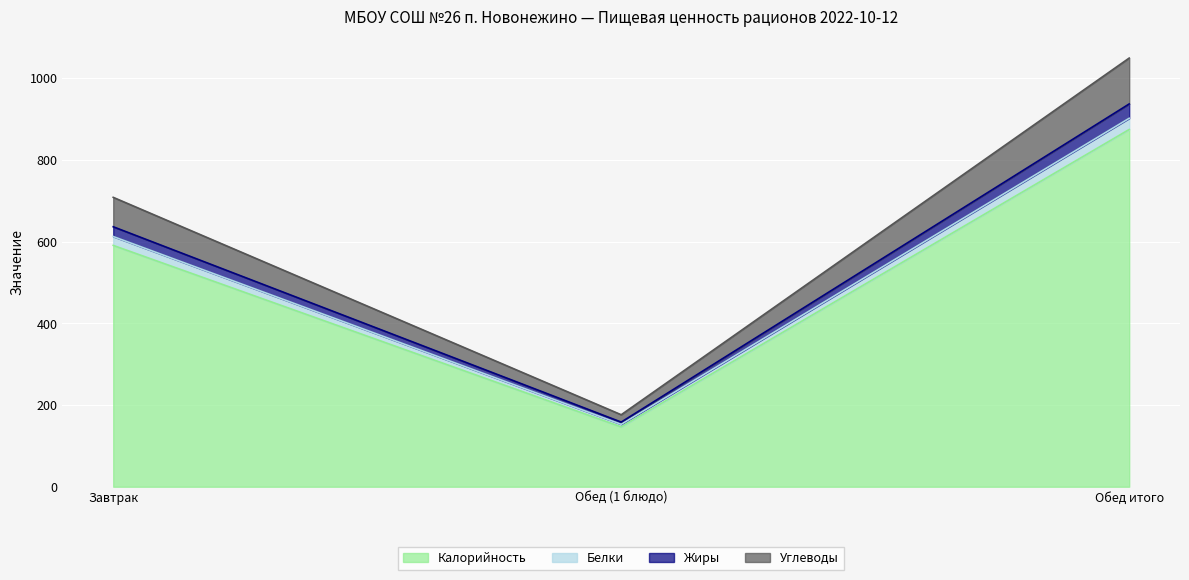

True or false: Калорийность has a value of 428.3 at Обед итого.

False